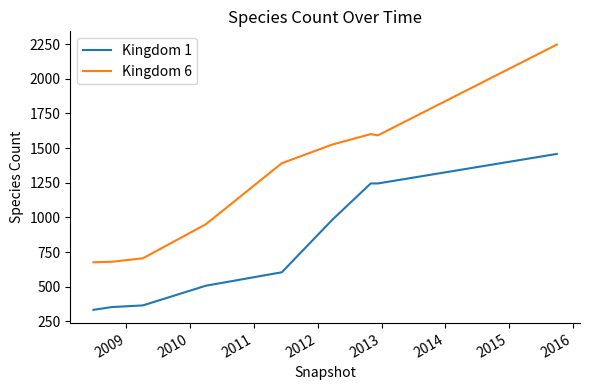

Which series has the largest range (max minus min)?

Kingdom 6